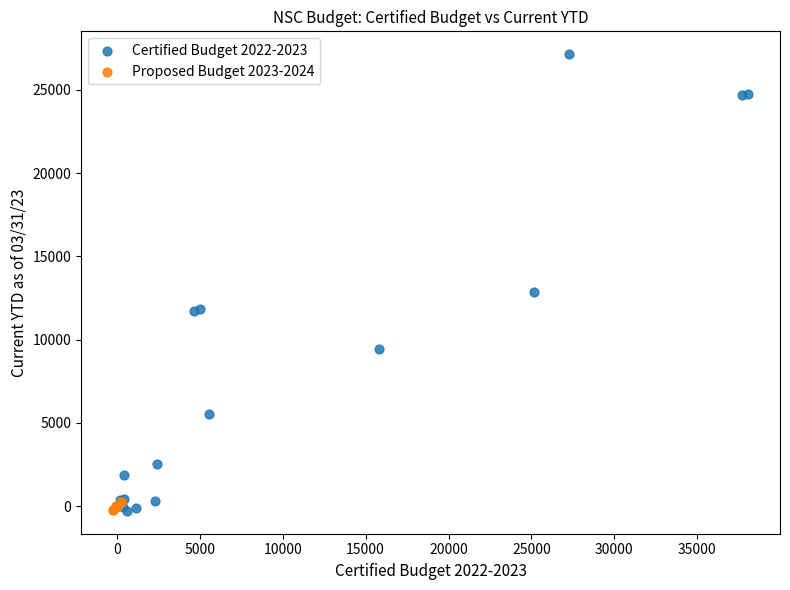

Which series reaches the maximum Y coordinate?

Certified Budget 2022-2023